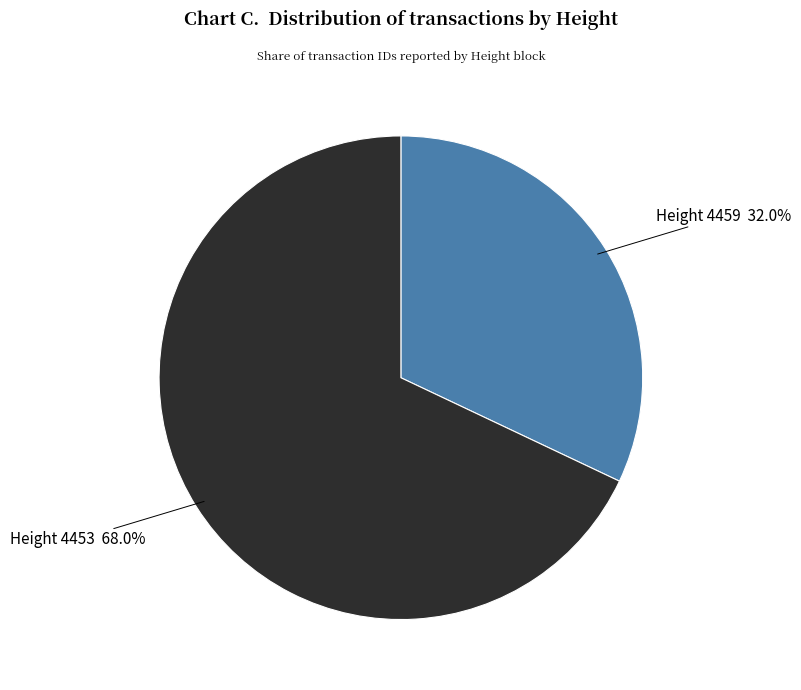

What percentage is NOT represented by Height 4453?

32.0%